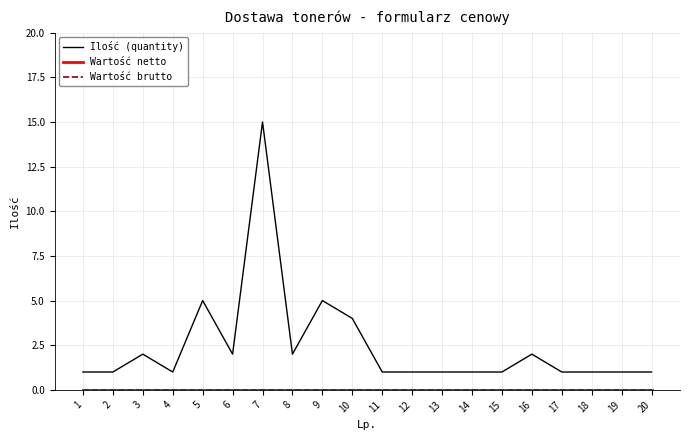

Reading left to right, what are all the values shown in this chart?

Ilość (quantity): 1	1	2	1	5	2	15	2	5	4	1	1	1	1	1	2	1	1	1	1
Wartość netto: 0	0	0	0	0	0	0	0	0	0	0	0	0	0	0	0	0	0	0	0
Wartość brutto: 0	0	0	0	0	0	0	0	0	0	0	0	0	0	0	0	0	0	0	0